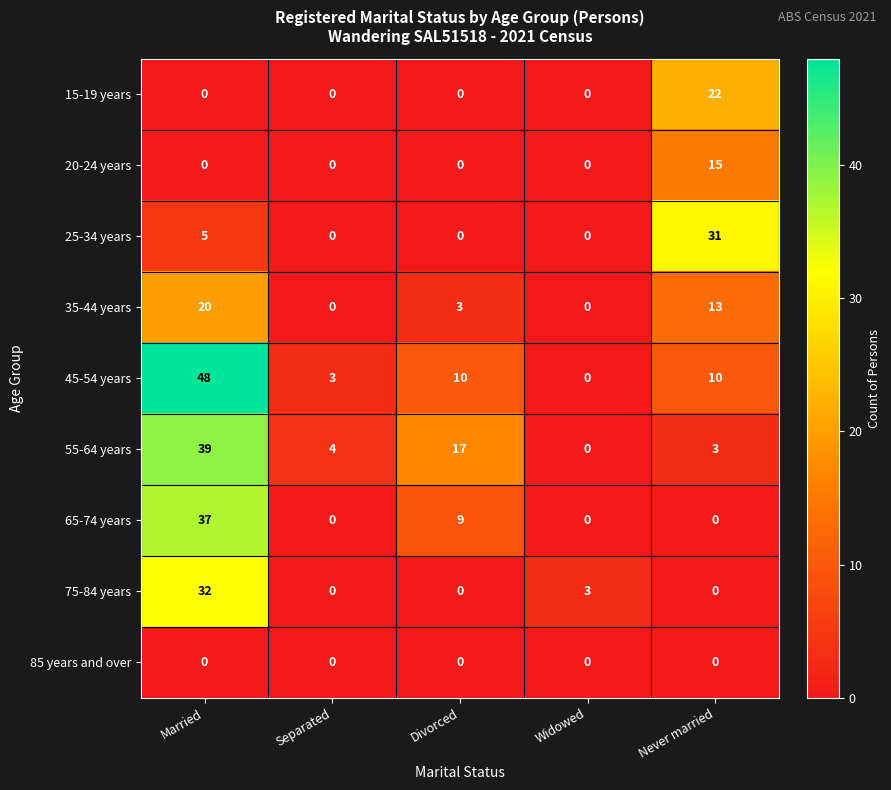

List the series in order of their peak value, lowest first.

85 years and over, 20-24 years, 35-44 years, 15-19 years, 25-34 years, 75-84 years, 65-74 years, 55-64 years, 45-54 years